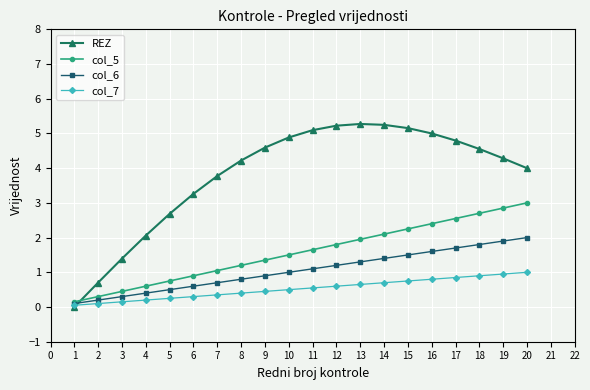

Is the value of REZ at 18 greater than the value of col_7 at 16?

Yes